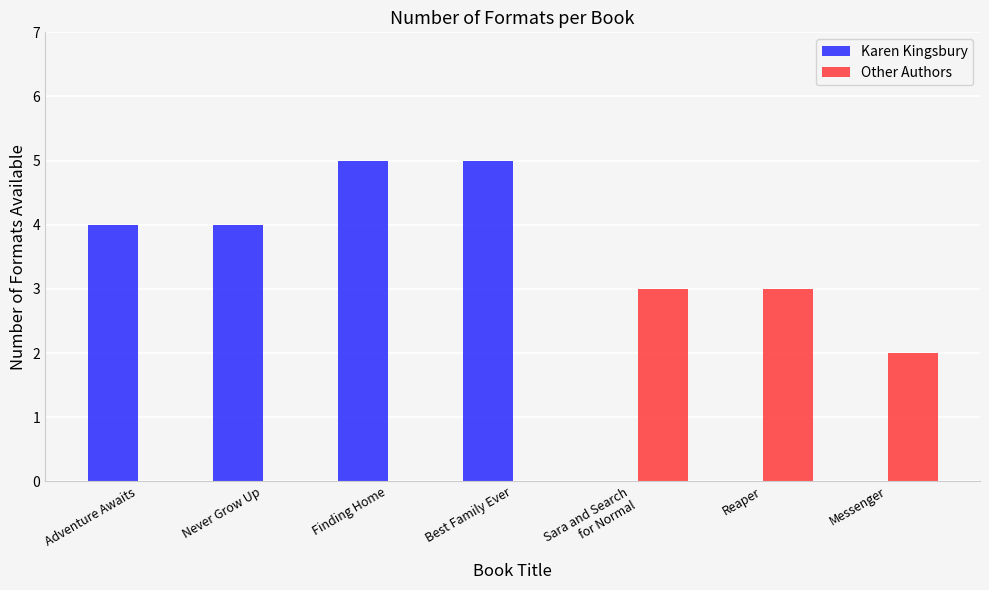

Does the chart contain stacked bars?

No